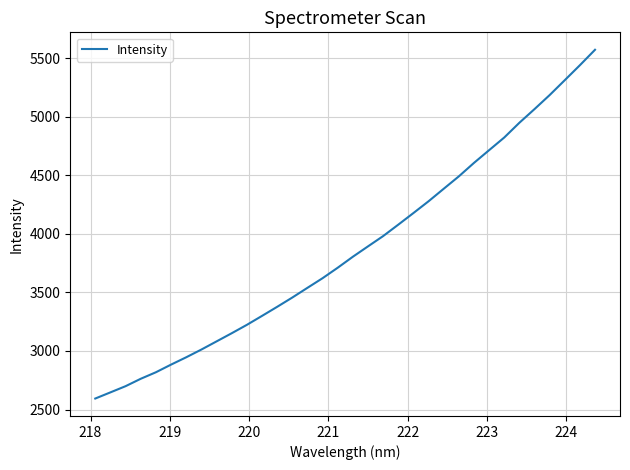

What is the difference between the maximum and minimum values?

2976.9